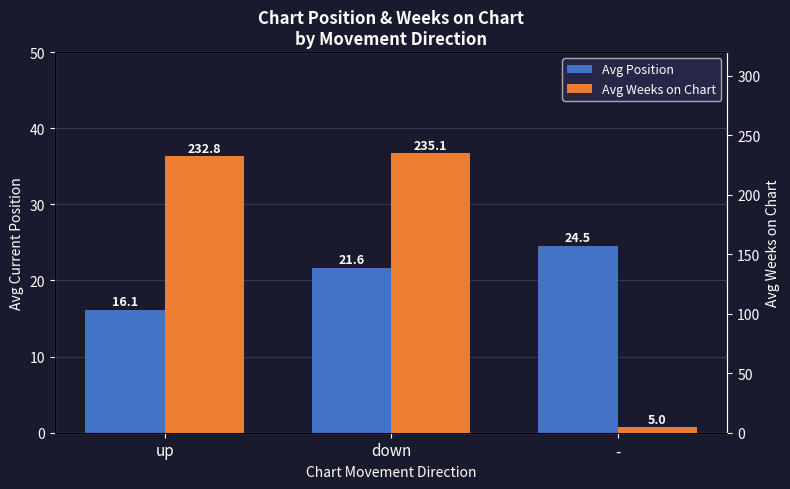

How many values in the Avg Position series exceed 21?

2